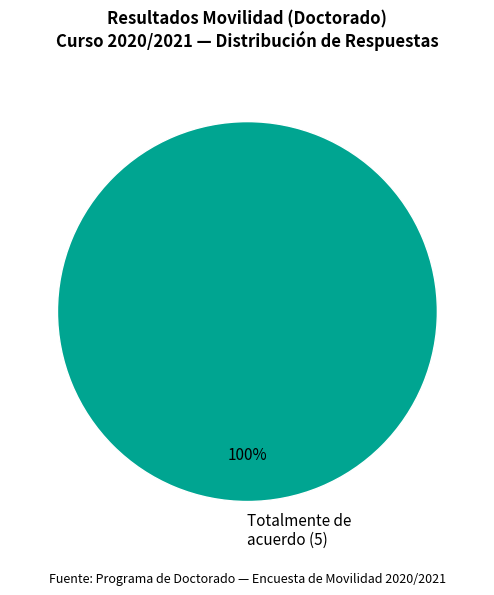

The Totalmente de acuerdo (5) slice represents 100% of the pie. True or false?

True